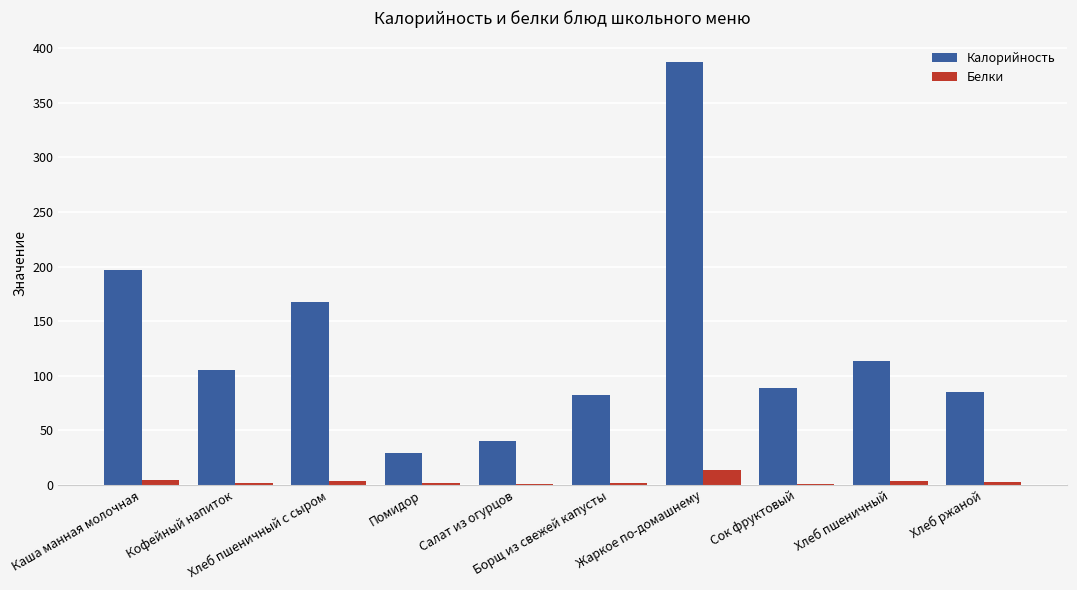

What is the highest value of the Калорийность series?

387.7